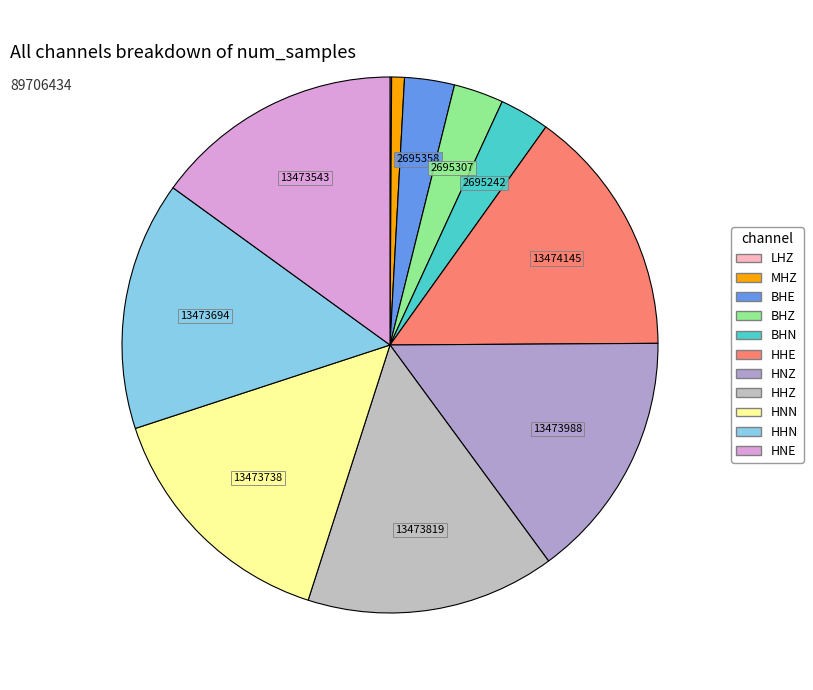

Which has a higher value, HHN or BHZ?

HHN